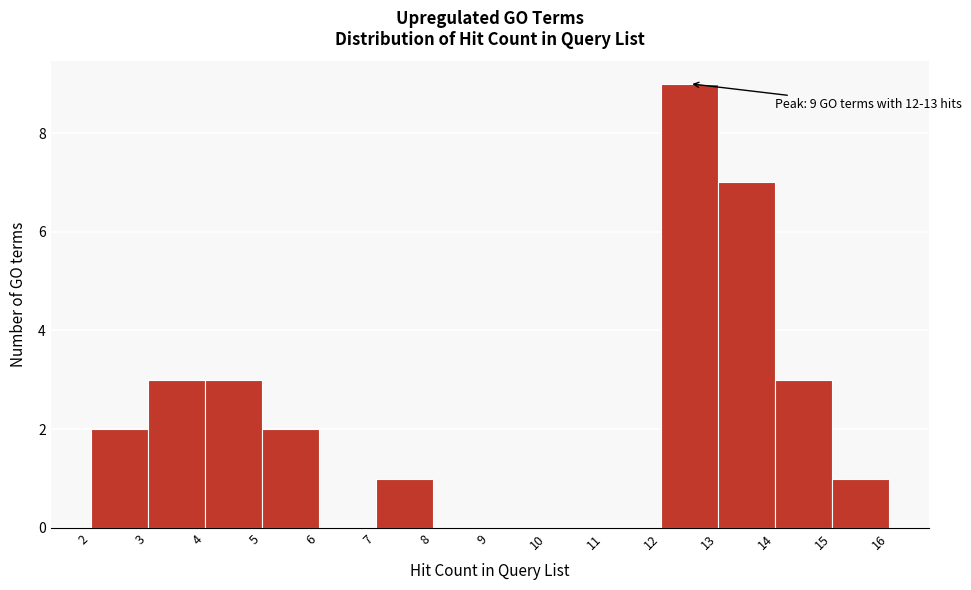

Over which range of the x-axis is the bar tallest?

12 to 13